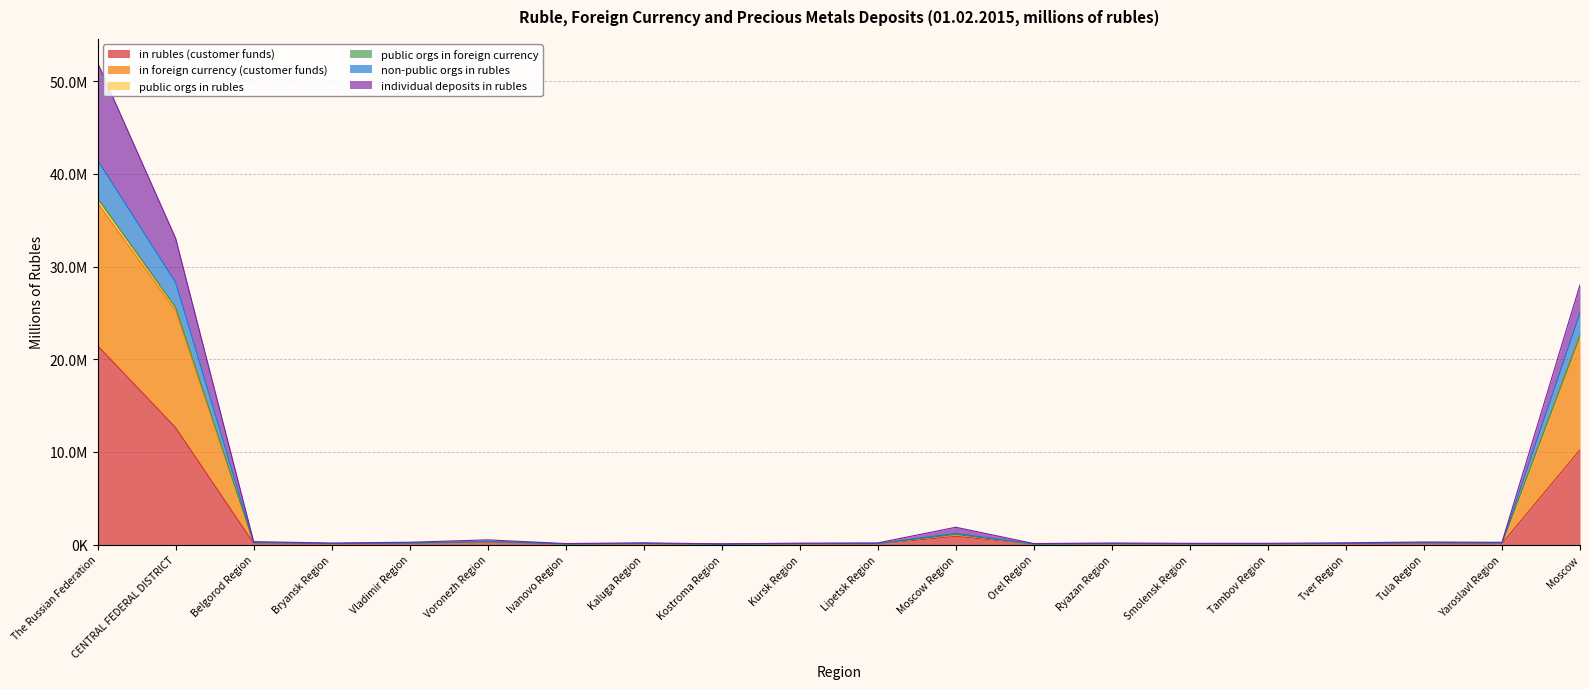

True or false: in rubles (customer funds) and public orgs in foreign currency intersect in this chart.

False